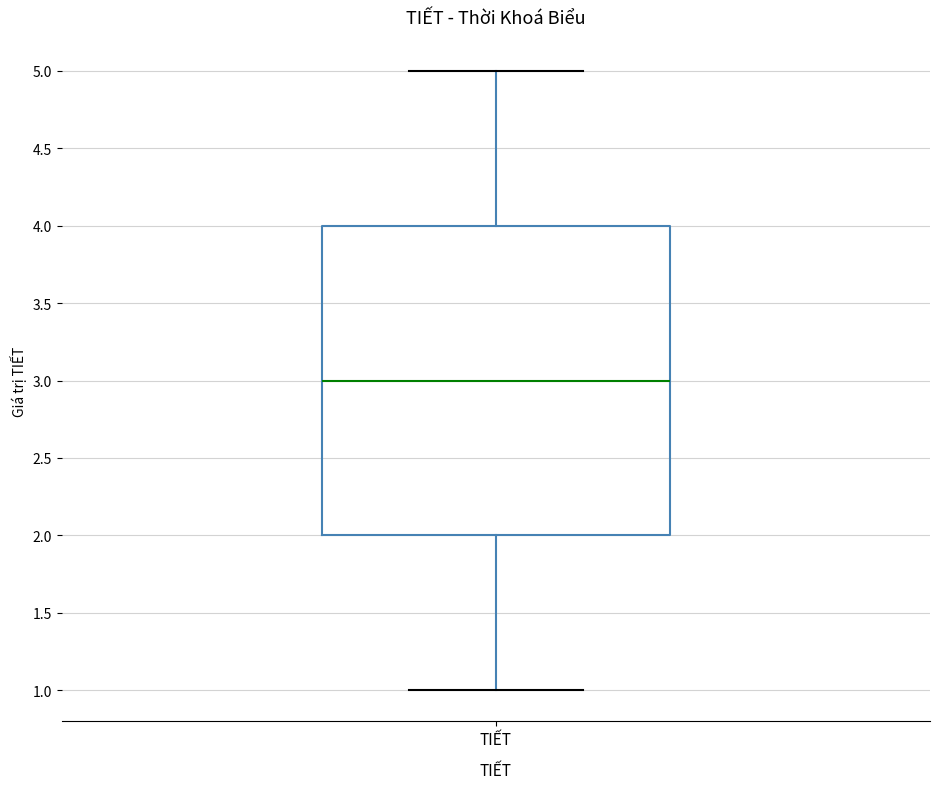

Read this box plot against the y-axis: the position of the median line, the range covered by the box, and the ends of both whiskers. The values are not printed on the chart, so give them approximately, as read against the axis.

median 3, box 2 to 4, whiskers 1 to 5